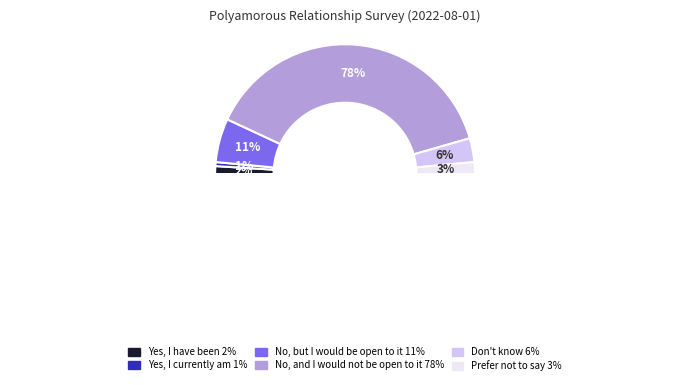

Which has a higher value, Prefer not to say or No, and I would not be open to it?

No, and I would not be open to it